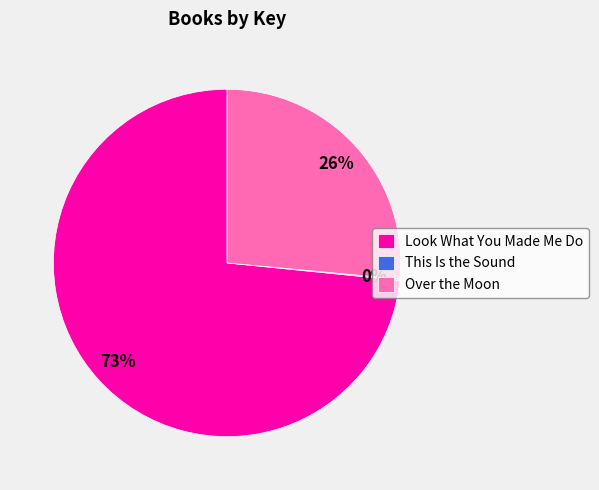

What is the majority slice?

Look What You Made Me Do